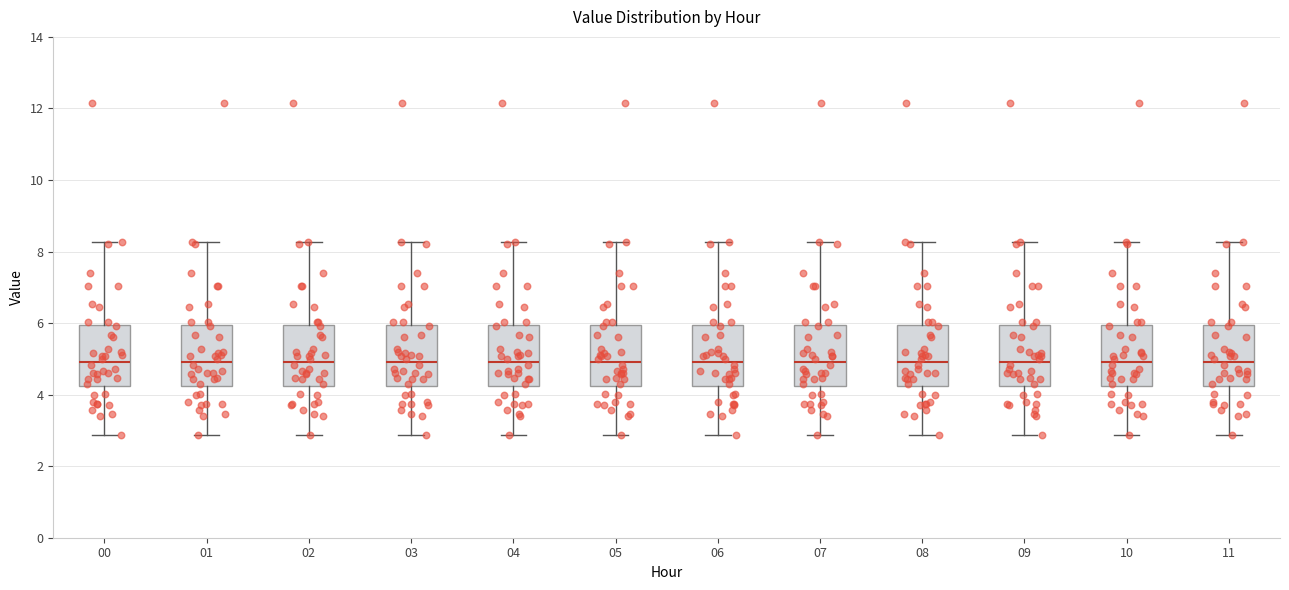

Reading left to right, transcribe this box plot: for each box, give where its median line is, the range the box spans, and where its two whiskers end, as read against the y-axis. The values are not printed on the chart, so give them approximately, as read against the axis.

00: median 5.0, box 4.2 to 6.0, whiskers 2.8 to 8.2
01: median 5.0, box 4.2 to 6.0, whiskers 2.8 to 8.2
02: median 5.0, box 4.2 to 6.0, whiskers 2.8 to 8.2
03: median 5.0, box 4.2 to 6.0, whiskers 2.8 to 8.2
04: median 5.0, box 4.2 to 6.0, whiskers 2.8 to 8.2
05: median 5.0, box 4.2 to 6.0, whiskers 2.8 to 8.2
06: median 5.0, box 4.2 to 6.0, whiskers 2.8 to 8.2
07: median 5.0, box 4.2 to 6.0, whiskers 2.8 to 8.2
08: median 5.0, box 4.2 to 6.0, whiskers 2.8 to 8.2
09: median 5.0, box 4.2 to 6.0, whiskers 2.8 to 8.2
10: median 5.0, box 4.2 to 6.0, whiskers 2.8 to 8.2
11: median 5.0, box 4.2 to 6.0, whiskers 2.8 to 8.2